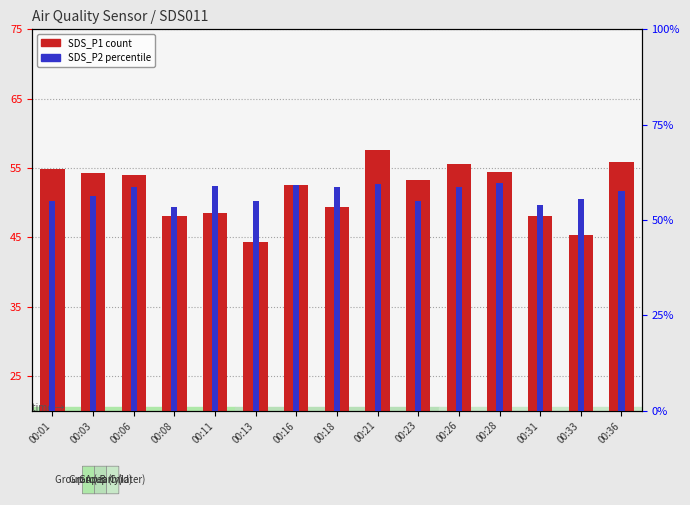

Read the SDS_P1 (count) value at 00:33.

45.3